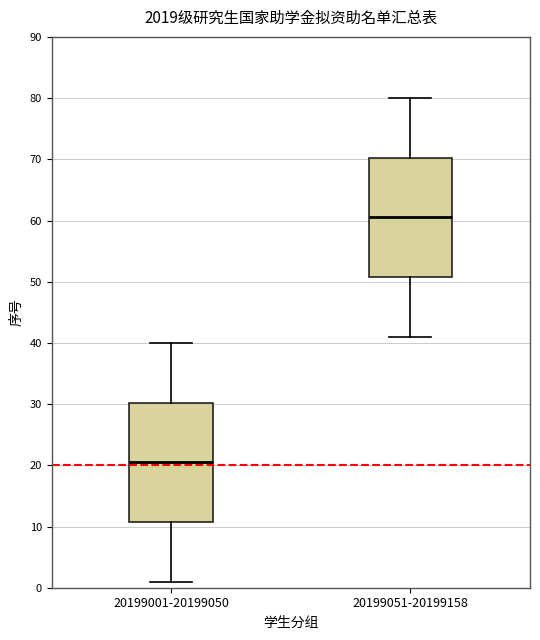

Where does the median line of the box for 20199001-20199050 sit on the y-axis? The values are not printed on the chart, so give them approximately, as read against the axis.

21